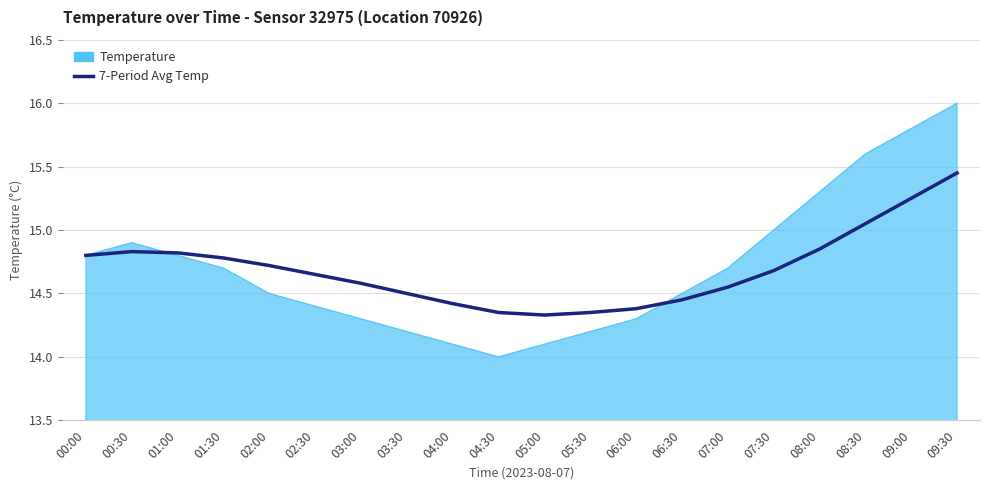

The value of 7-Period Avg Temp at 02:30 is 10.2. True or false?

False